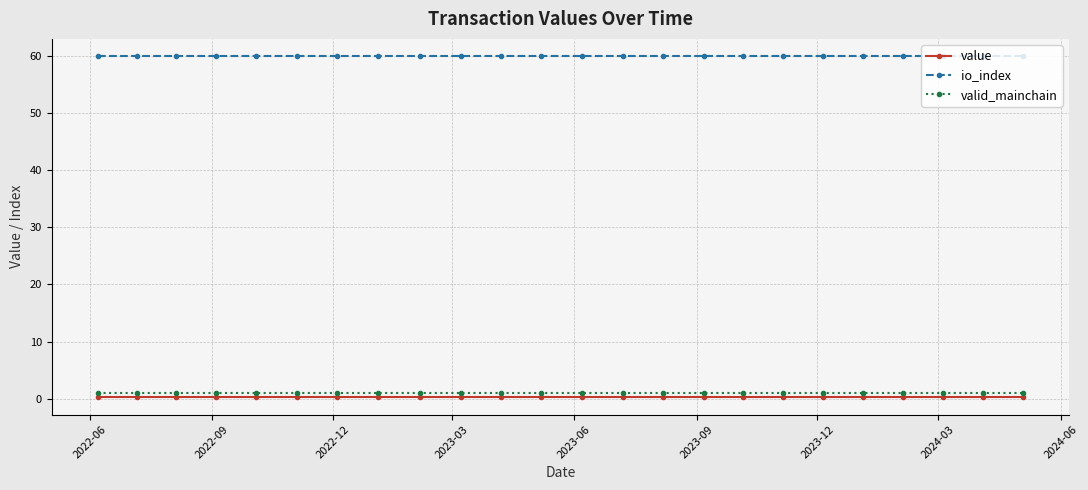

True or false: valid_mainchain and io_index intersect in this chart.

False